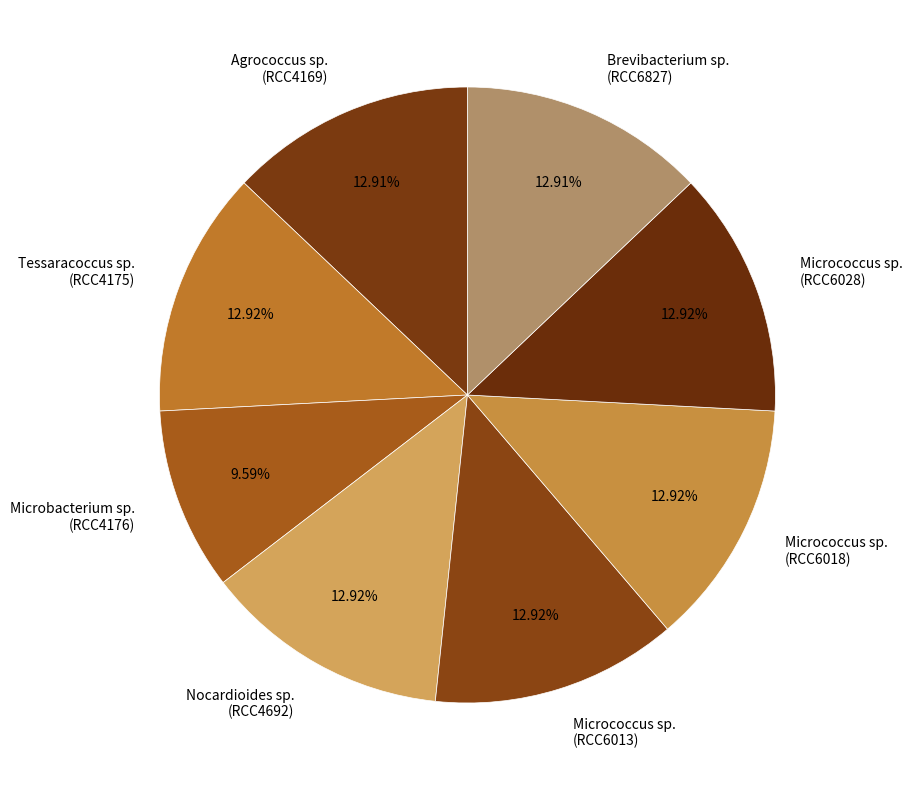

Combined, do Micrococcus sp. (RCC6018) and Micrococcus sp. (RCC6013) account for over 50%?

No